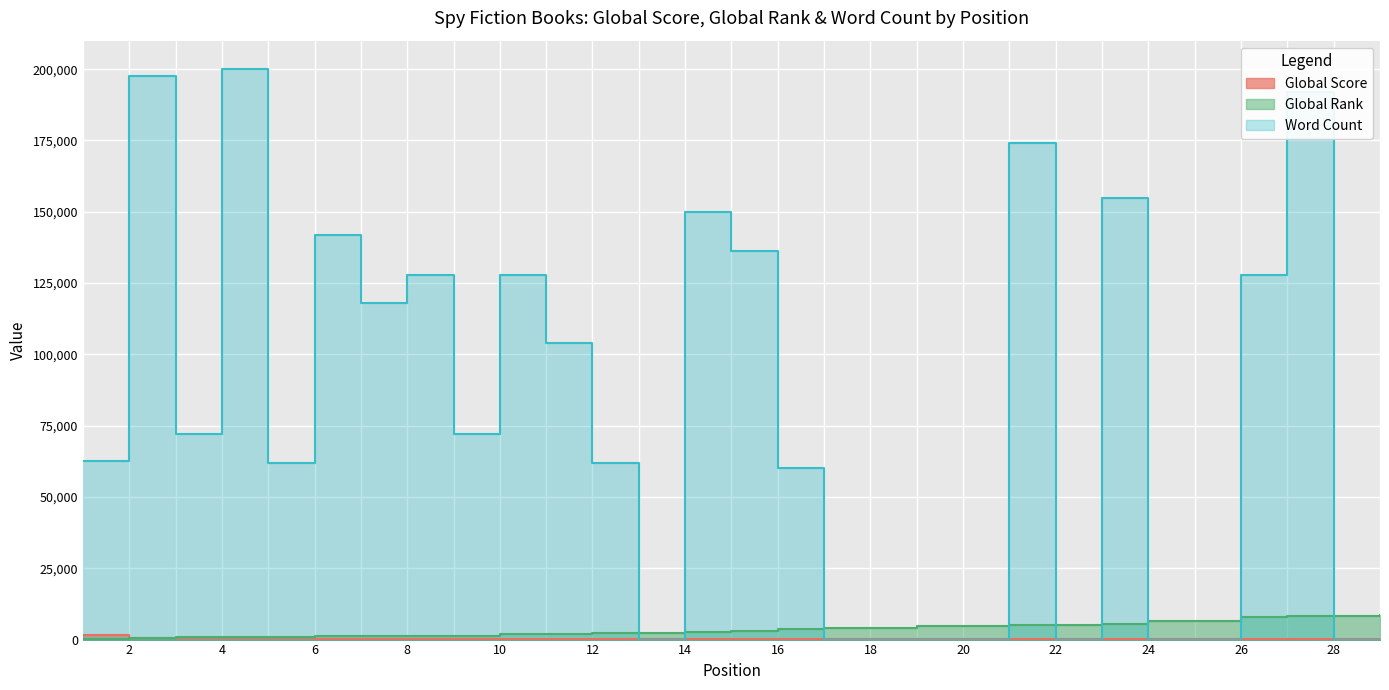

Which series ends up on top after the final intersection of Global Score and Global Rank?

Global Rank